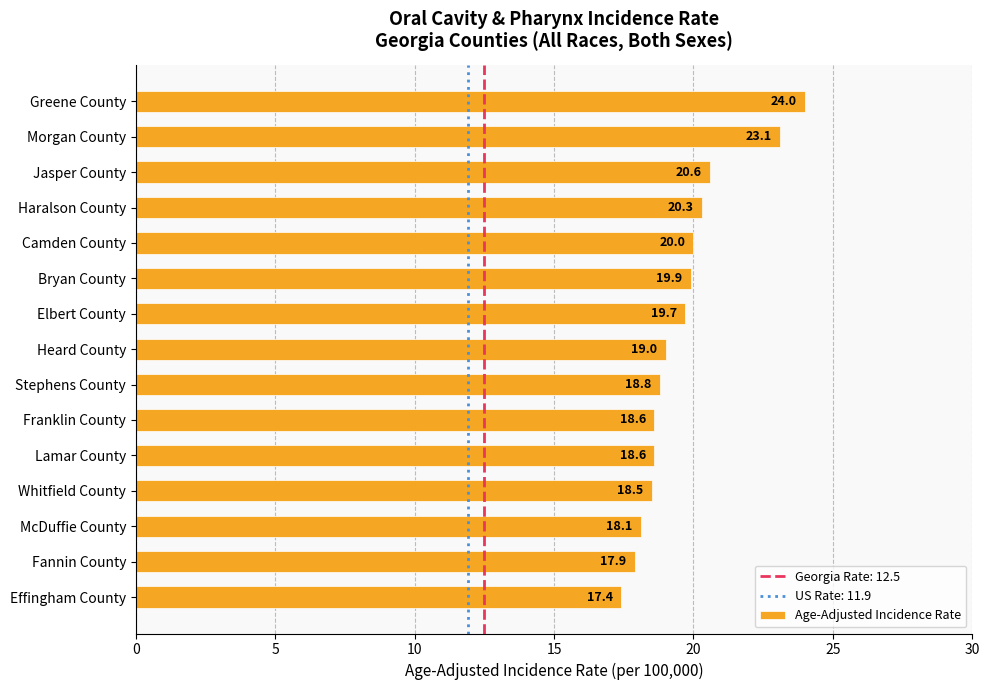

Reading top to bottom, extract all data points from this chart.

24.0	23.1	20.6	20.3	20.0	19.9	19.7	19.0	18.8	18.6	18.6	18.5	18.1	17.9	17.4